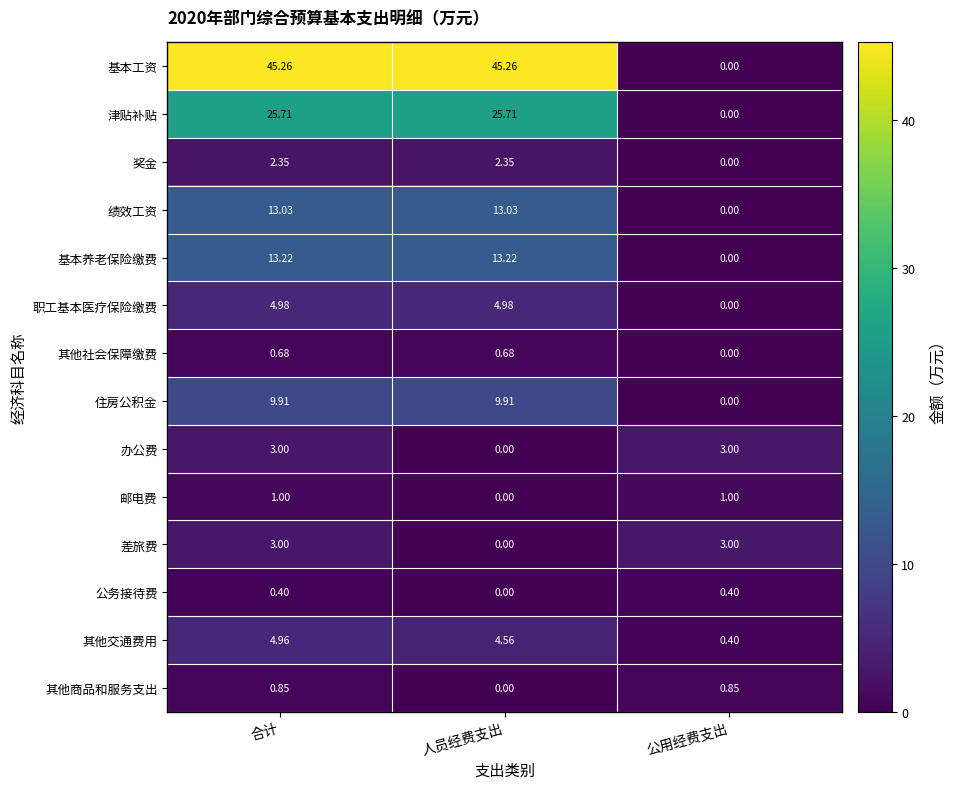

At which label does 基本养老保险缴费 reach its minimum?

公用经费支出